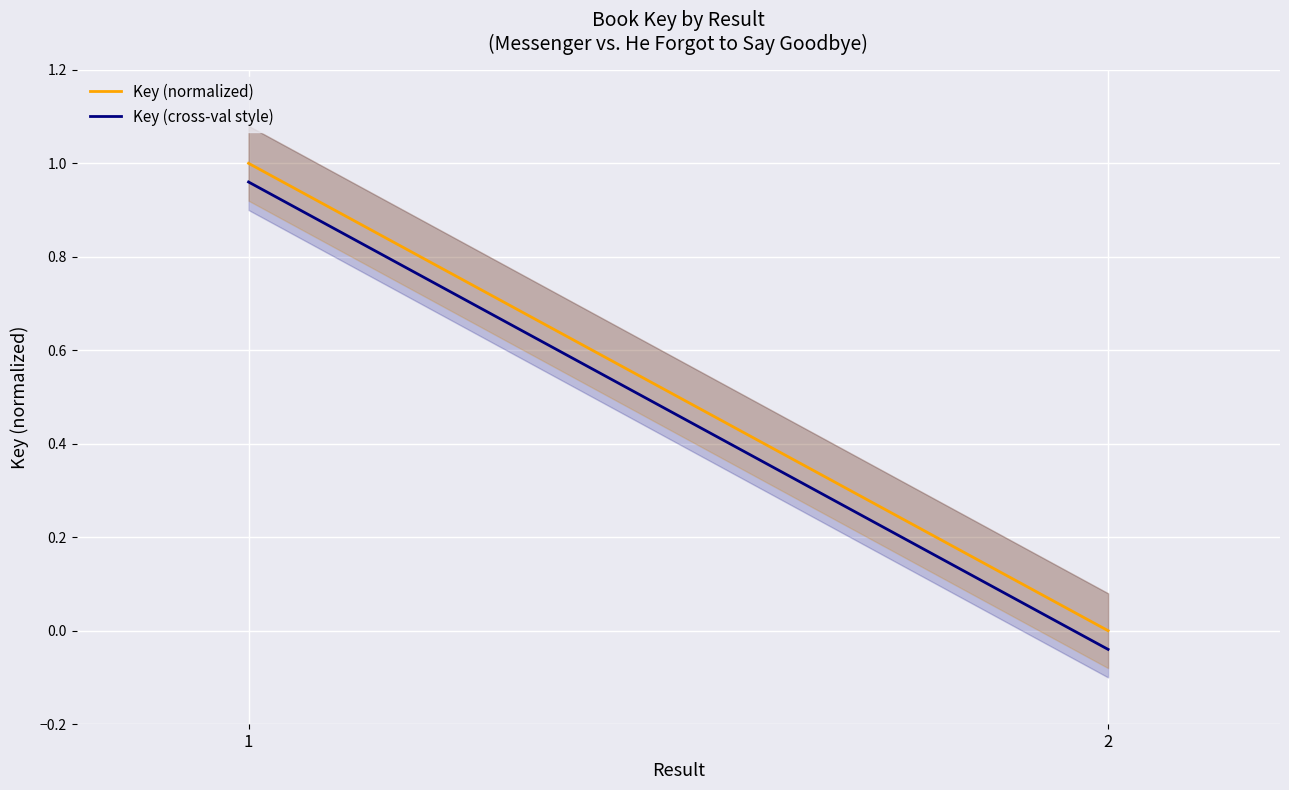

List the labels in order of Key (cross-val style) value, largest first.

1, 2